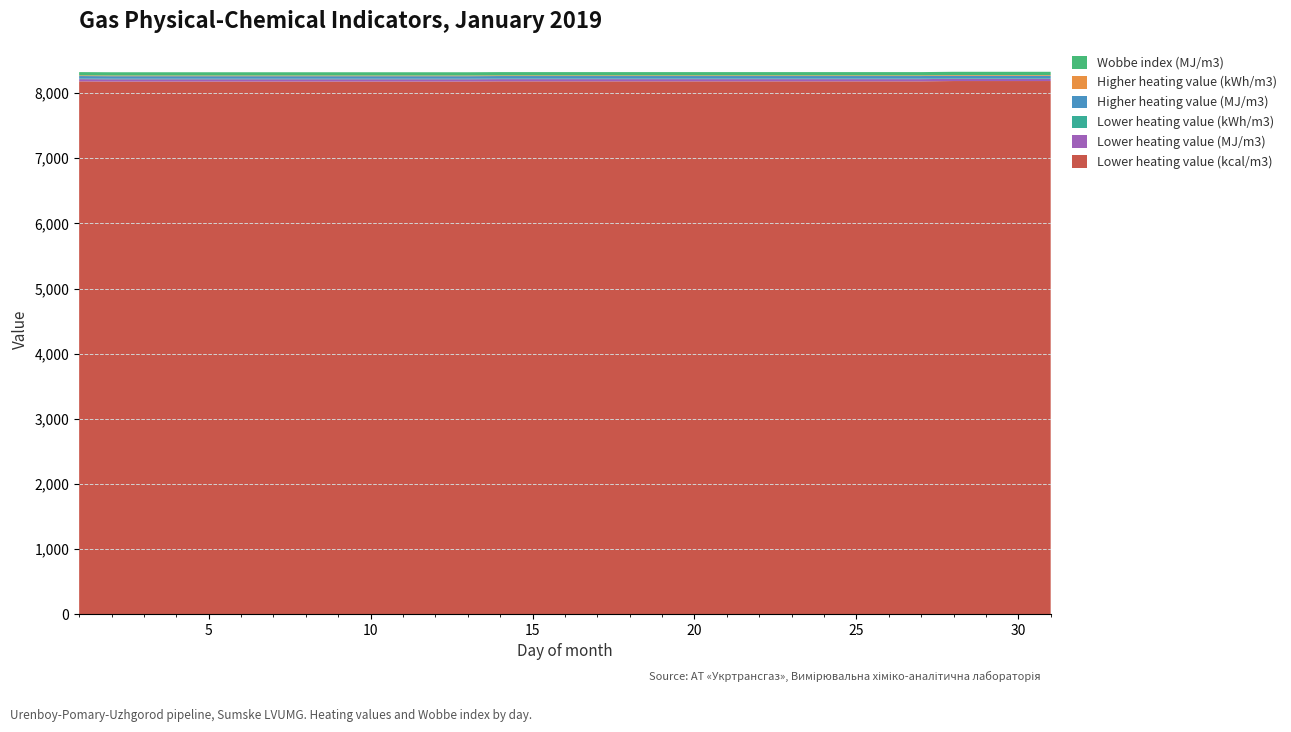

Reading left to right, transcribe all the data shown in this chart.

Lower heating value (kcal/m3): 8180.5	8178.1	8178.1	8178.1	8178.1	8178.1	8178.1	8178.1	8178.1	8178.1	8178.1	8178.1	8178.1	8180.5	8180.5	8180.5	8180.5	8180.5	8180.5	8180.5	8180.5	8180.5	8180.5	8180.5	8180.5	8180.5	8180.5	8185.2	8185.2	8185.2	8185.2
Lower heating value (MJ/m3): 34.2	34.2	34.2	34.2	34.2	34.2	34.2	34.2	34.2	34.2	34.2	34.2	34.2	34.2	34.2	34.2	34.2	34.2	34.2	34.2	34.2	34.2	34.2	34.2	34.2	34.2	34.2	34.3	34.3	34.3	34.3
Lower heating value (kWh/m3): 9.5	9.5	9.5	9.5	9.5	9.5	9.5	9.5	9.5	9.5	9.5	9.5	9.5	9.5	9.5	9.5	9.5	9.5	9.5	9.5	9.5	9.5	9.5	9.5	9.5	9.5	9.5	9.5	9.5	9.5	9.5
Higher heating value (MJ/m3): 38.0	38.0	38.0	38.0	38.0	38.0	38.0	38.0	38.0	38.0	38.0	38.0	38.0	38.0	38.0	38.0	38.0	38.0	38.0	38.0	38.0	38.0	38.0	38.0	38.0	38.0	38.0	38.0	38.0	38.0	38.0
Higher heating value (kWh/m3): 10.5	10.5	10.5	10.5	10.5	10.5	10.5	10.5	10.5	10.5	10.5	10.5	10.5	10.5	10.5	10.5	10.5	10.5	10.5	10.5	10.5	10.5	10.5	10.5	10.5	10.5	10.5	10.6	10.6	10.6	10.6
Wobbe index (MJ/m3): 49.9	49.9	49.9	49.9	49.9	49.9	49.9	49.9	49.9	49.9	49.9	49.9	49.9	49.9	49.9	49.9	49.9	49.9	49.9	49.9	49.9	49.9	49.9	49.9	49.9	49.9	49.9	49.9	49.9	49.9	49.9